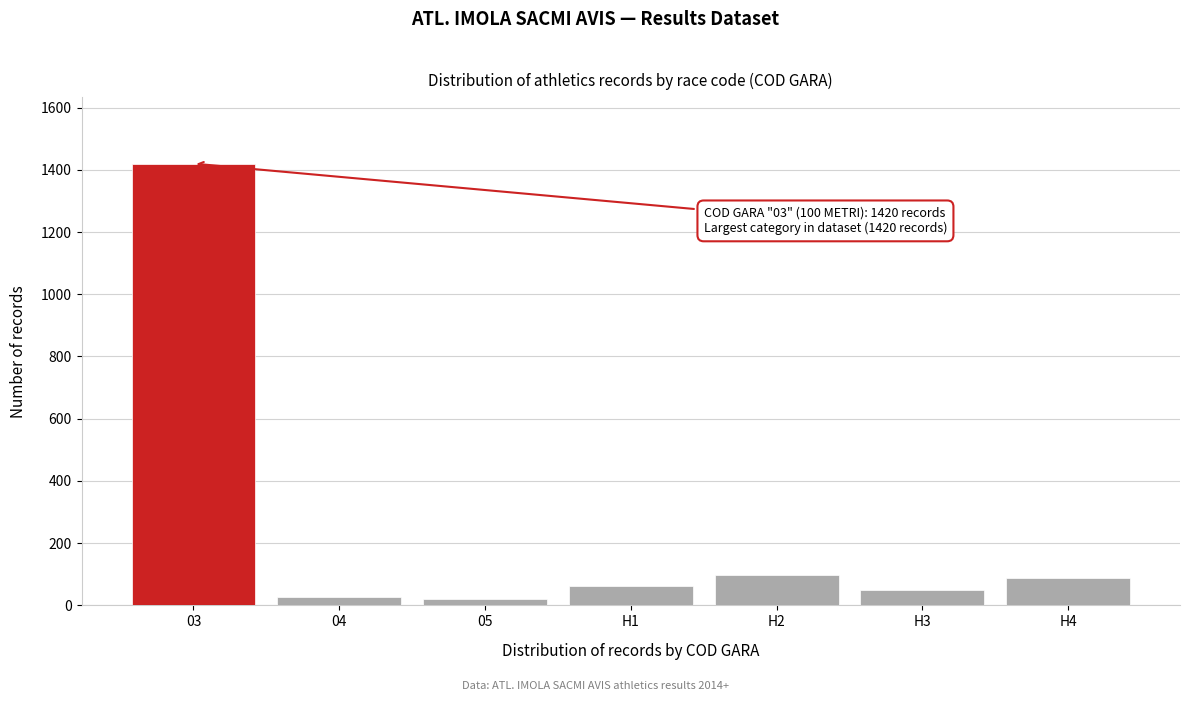

Reading left to right, transcribe all the data shown in this chart.

1420	28	20	62	98	51	87